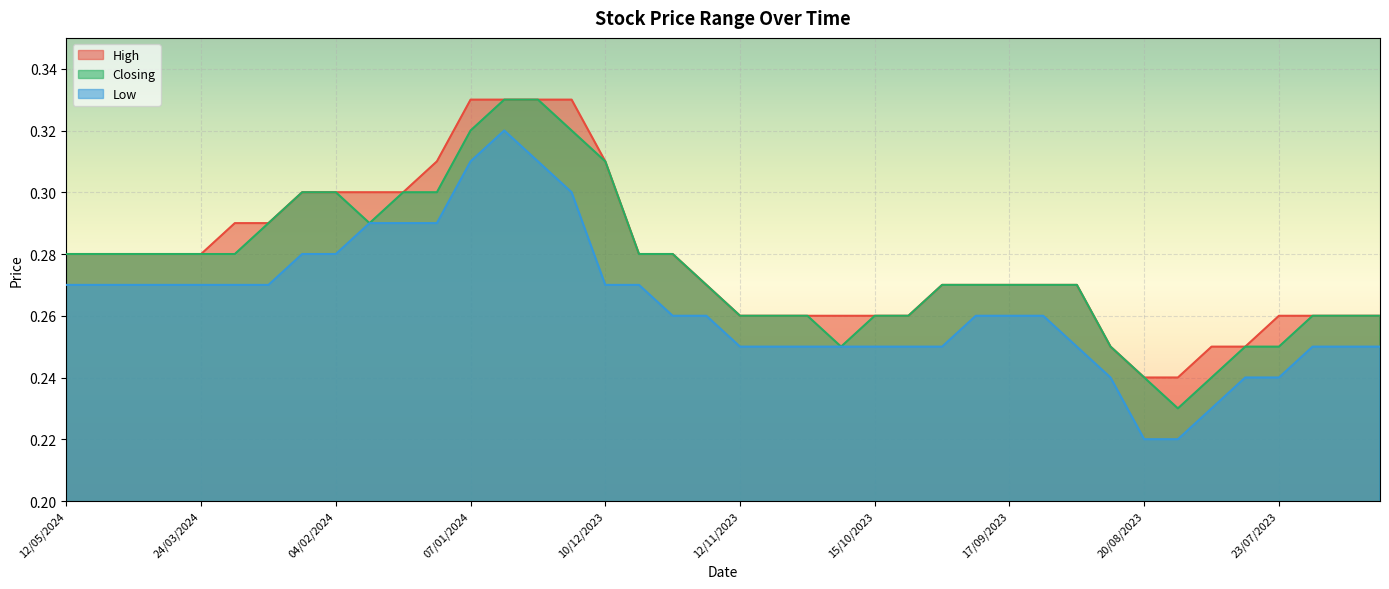

Rank the series at 04/02/2024 from lowest to highest value.

Low, High, Closing